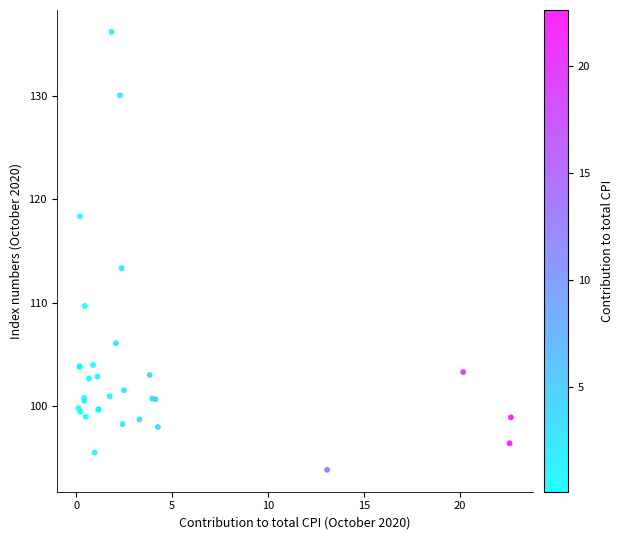

What Y value in the scatter plot is closest to 114?

113.3